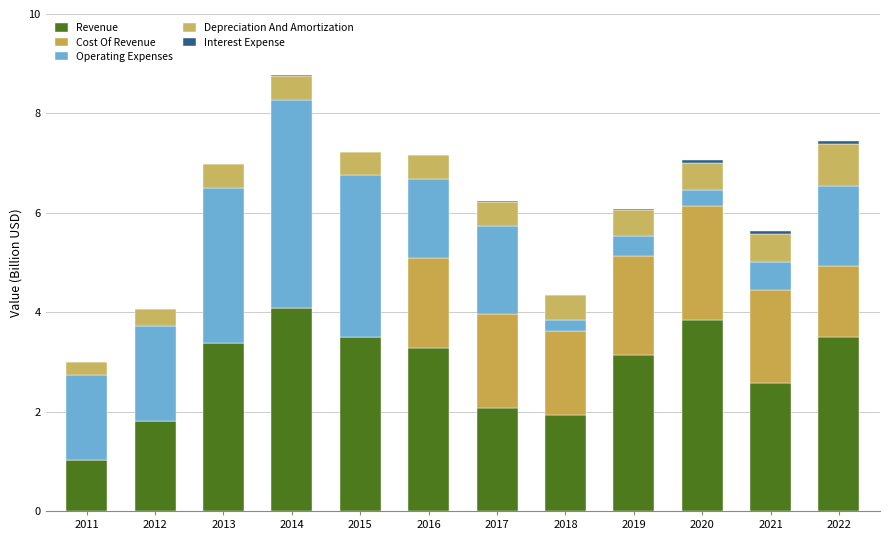

How many data points in Revenue are above 3?

7